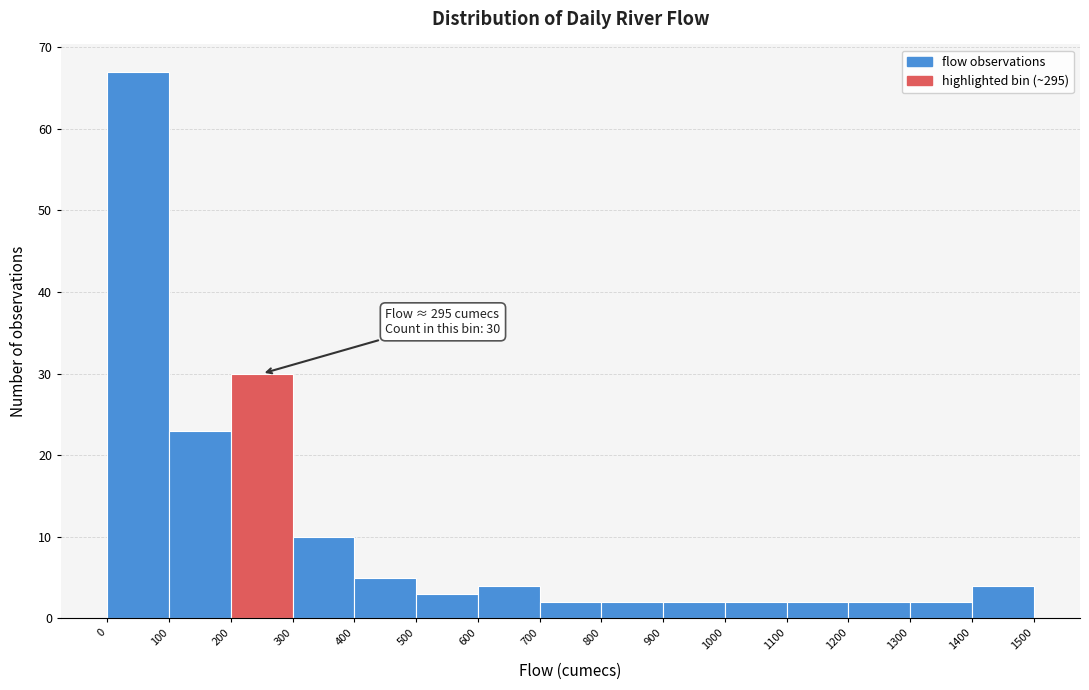

Over which range of the x-axis is the bar tallest?

0 to 100